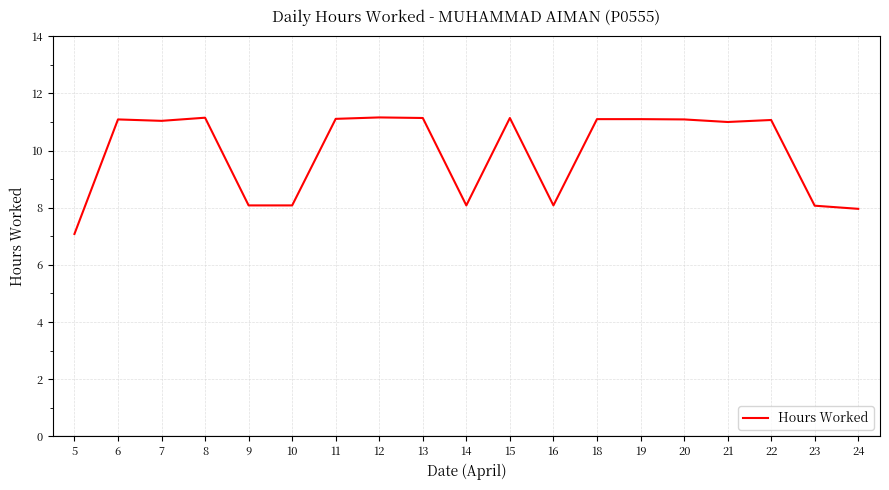

What is the difference between the maximum and minimum values?

4.1